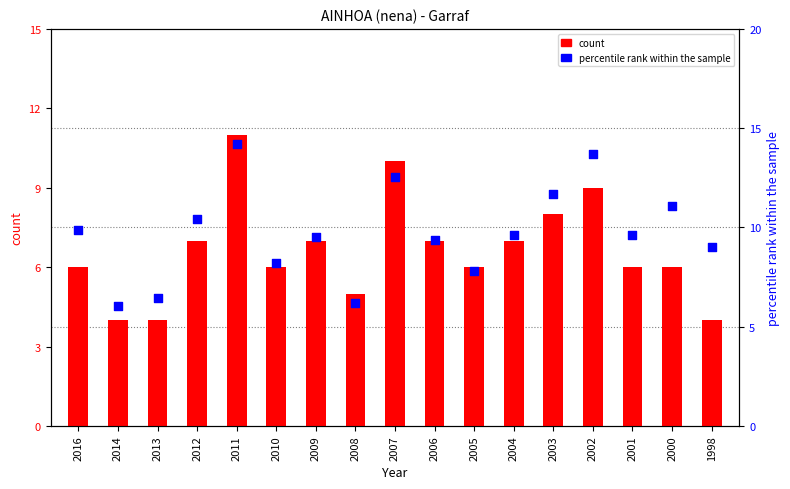

At how many categories does at least one series exceed 6?

17